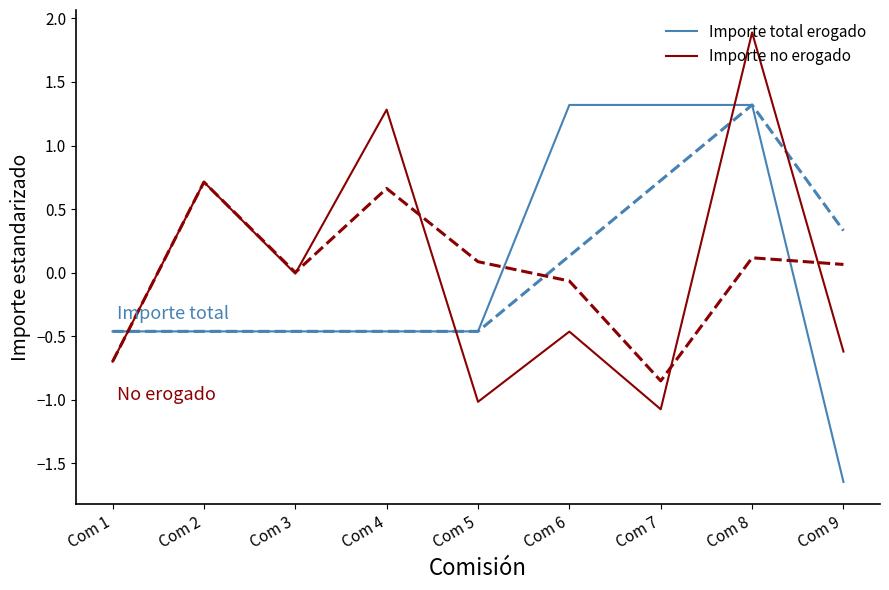

Reading right to left, what are all the values shown in this chart?

Importe total erogado: -1.6	1.3	1.3	1.3	-0.5	-0.5	-0.5	-0.5	-0.5
Importe no erogado: -0.6	1.9	-1.1	-0.5	-1.0	1.3	-0.0	0.7	-0.7